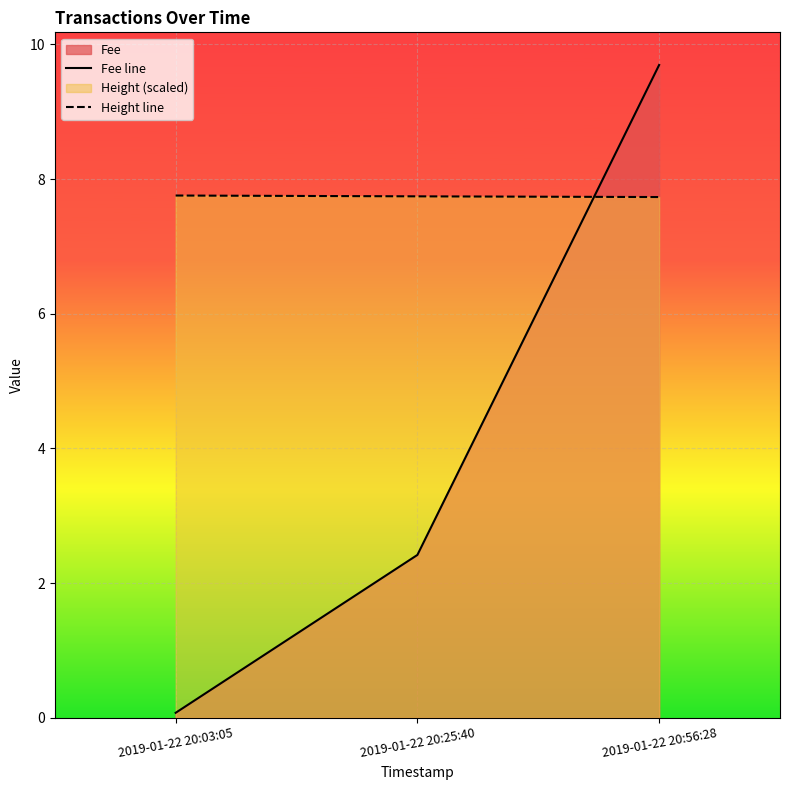

At which category is the sum across all series the highest?

2019-01-22 20:56:28